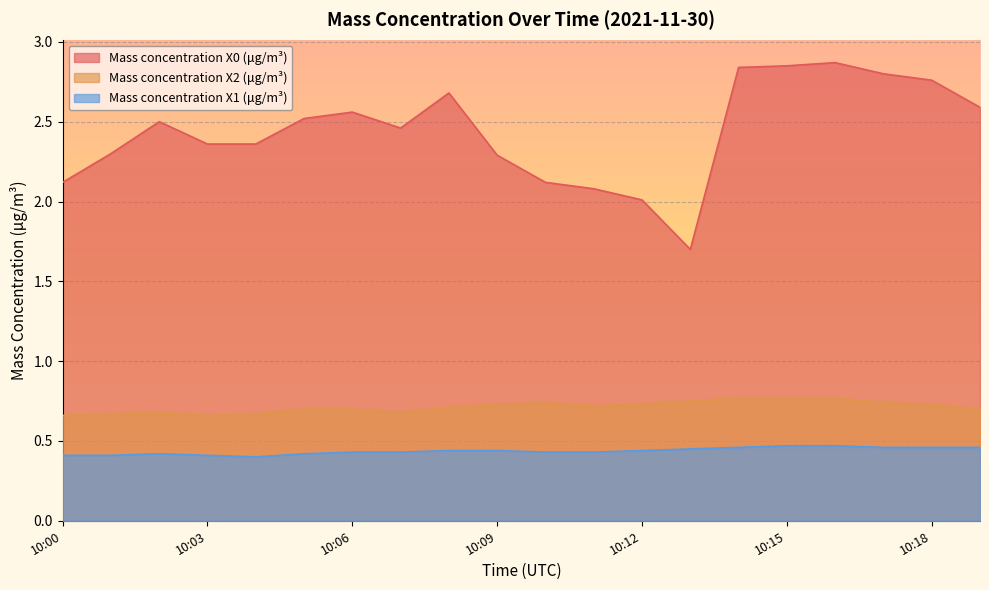

At which category does Mass concentration X0 (μg/m³) reach its first local peak?

10:02